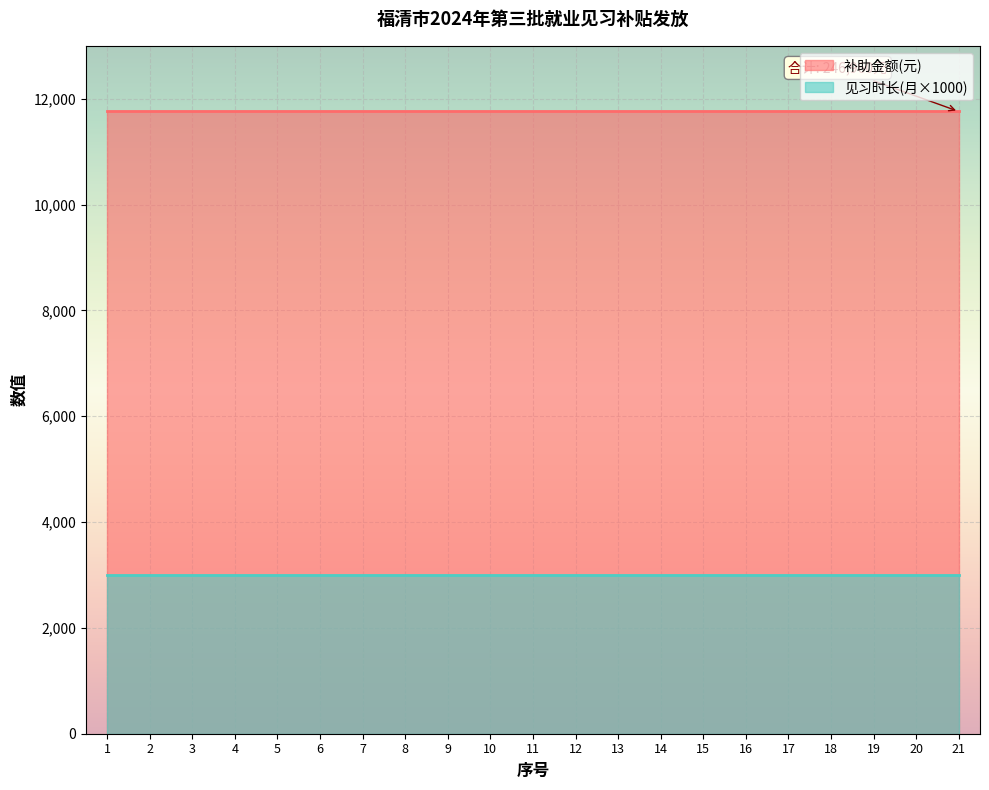

Is the value of 见习时长(月) at 14 greater than the value of 补助金额(元) at 21?

No